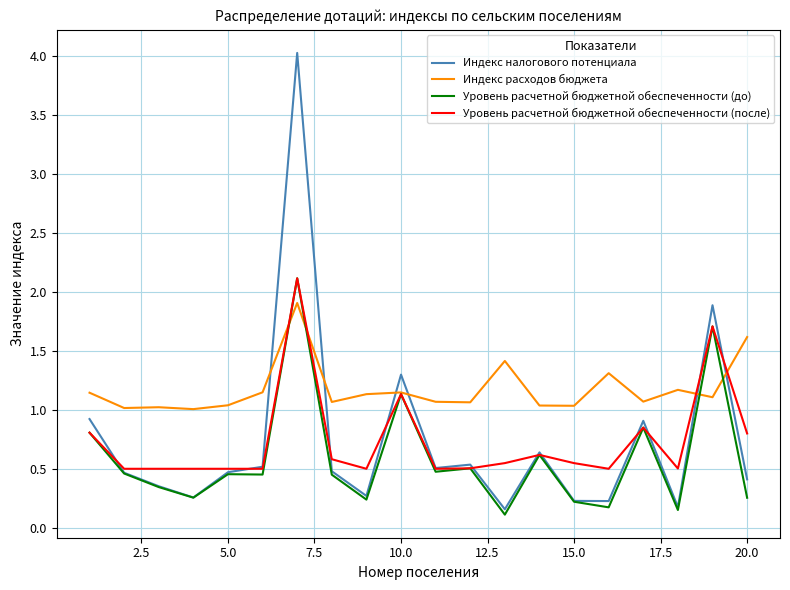

What are all the series names shown in the legend?

Индекс налогового потенциала, Индекс расходов бюджета, Уровень расчетной бюджетной обеспеченности (до), Уровень расчетной бюджетной обеспеченности (после)